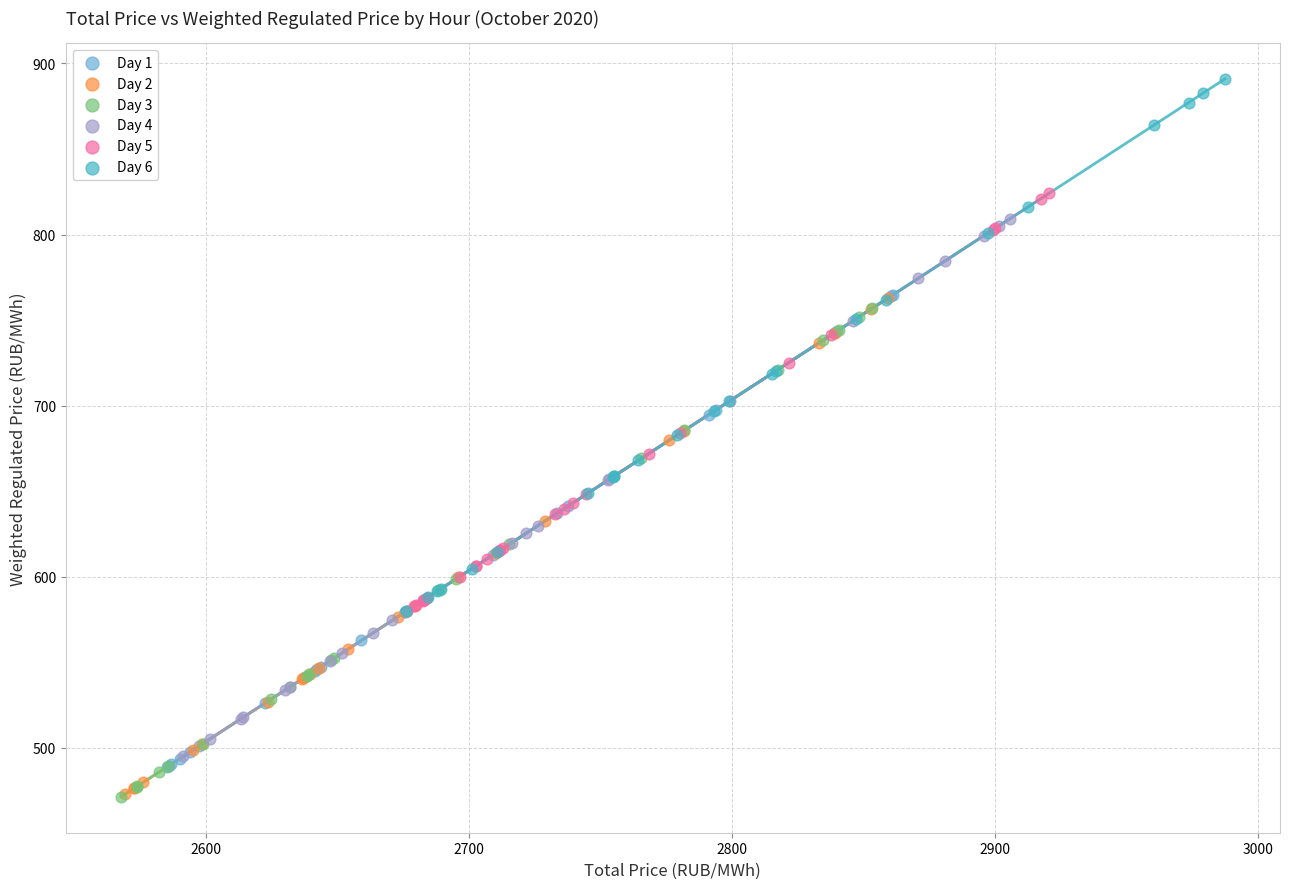

Which series contains the highest Y value?

Day 6